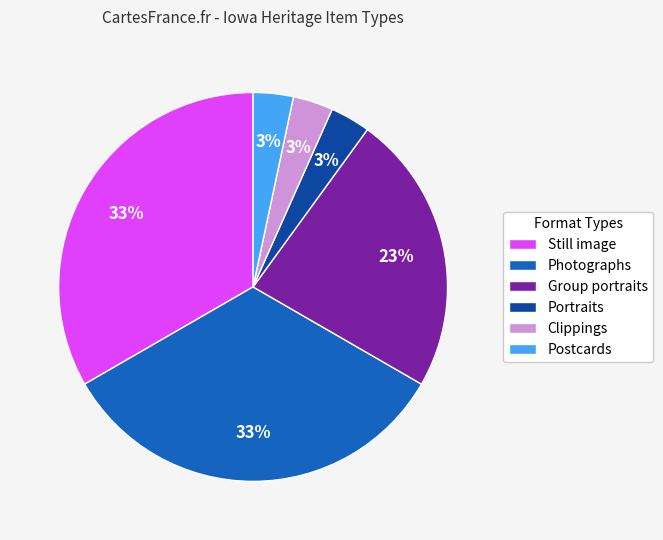

Count the number of slices in the pie.

6